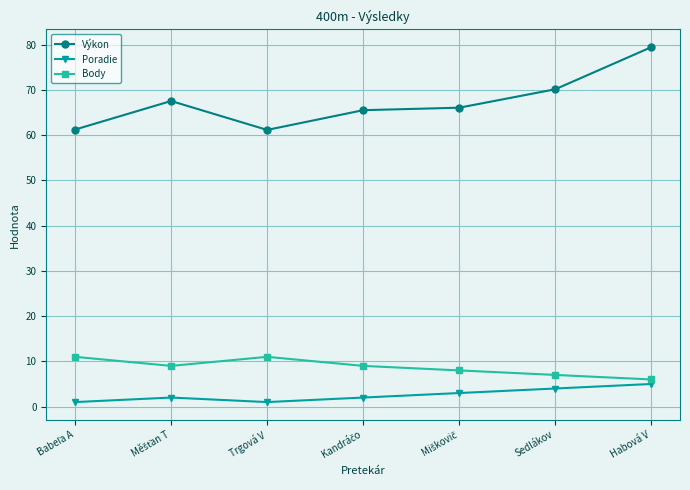

How many Poradie values are between 1 and 4?

6